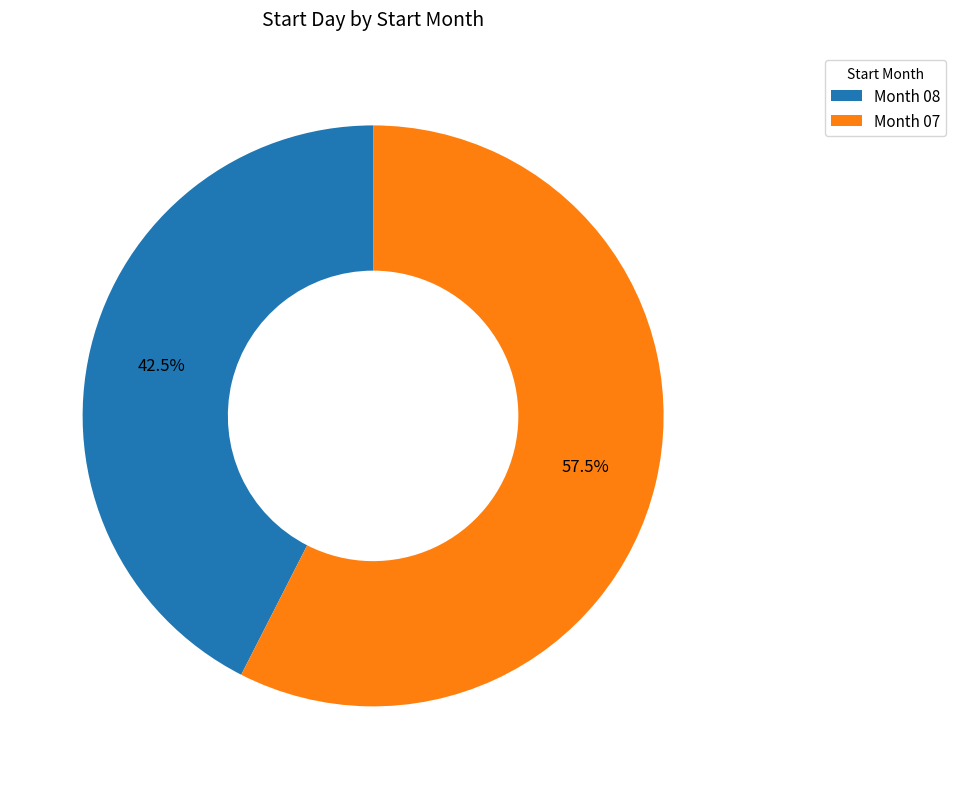

Approximately how many times larger is the value at Month 08 compared to Month 07?

0.7